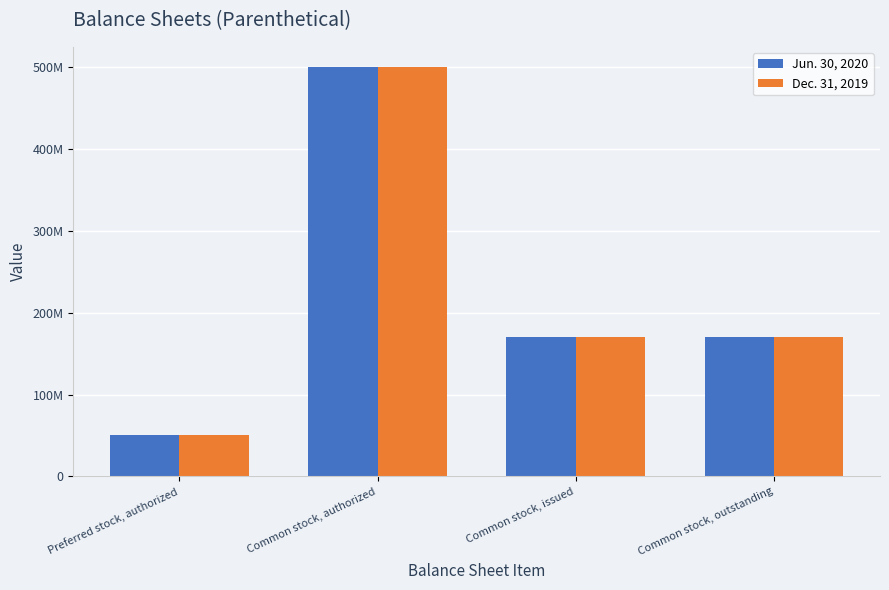

Count the Jun. 30, 2020 values in the range 170442300 to 500000000.

3